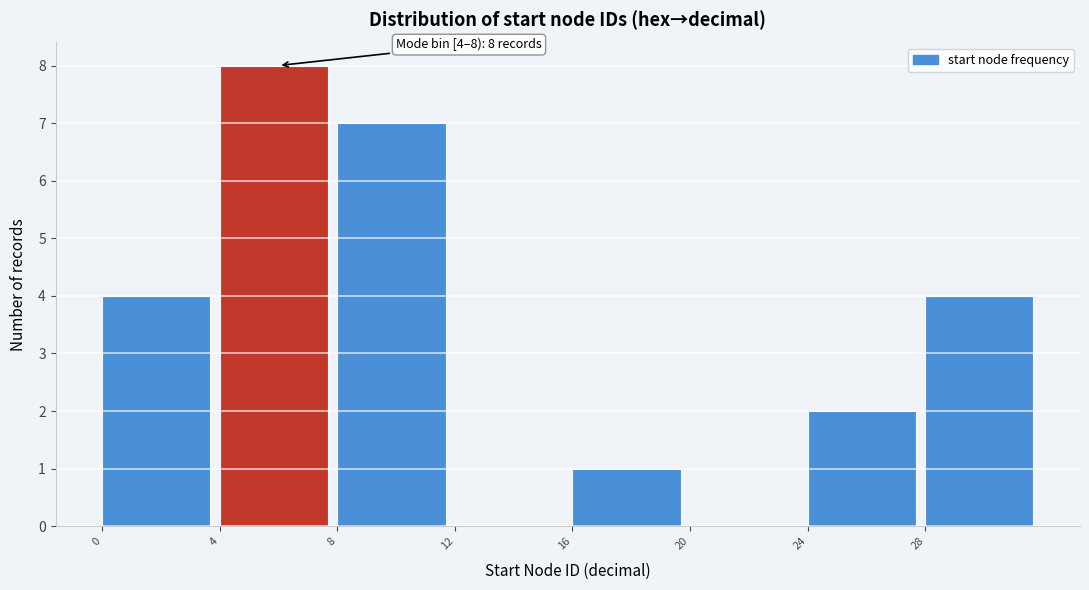

Over which range of the x-axis is the bar tallest?

4 to 8